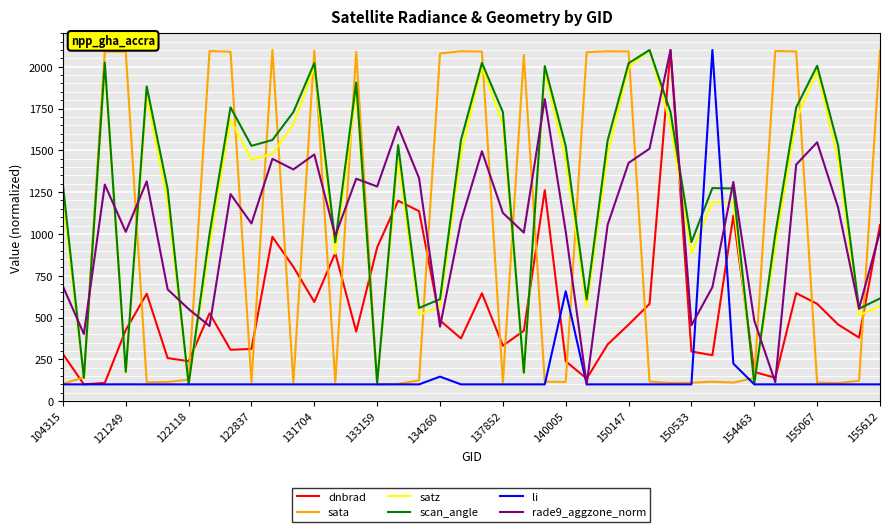

What is the maximum value for scan_angle?

2100.0